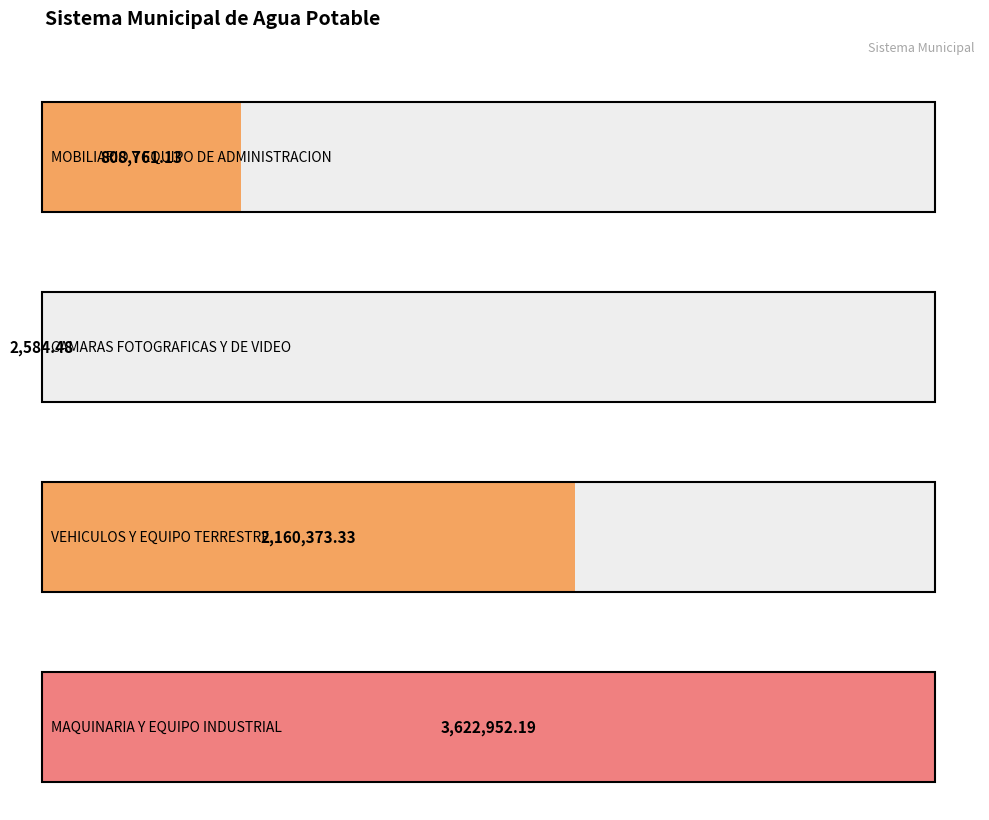

At which label does the data first exceed 2160373?

VEHICULOS Y EQUIPO
TERRESTRE